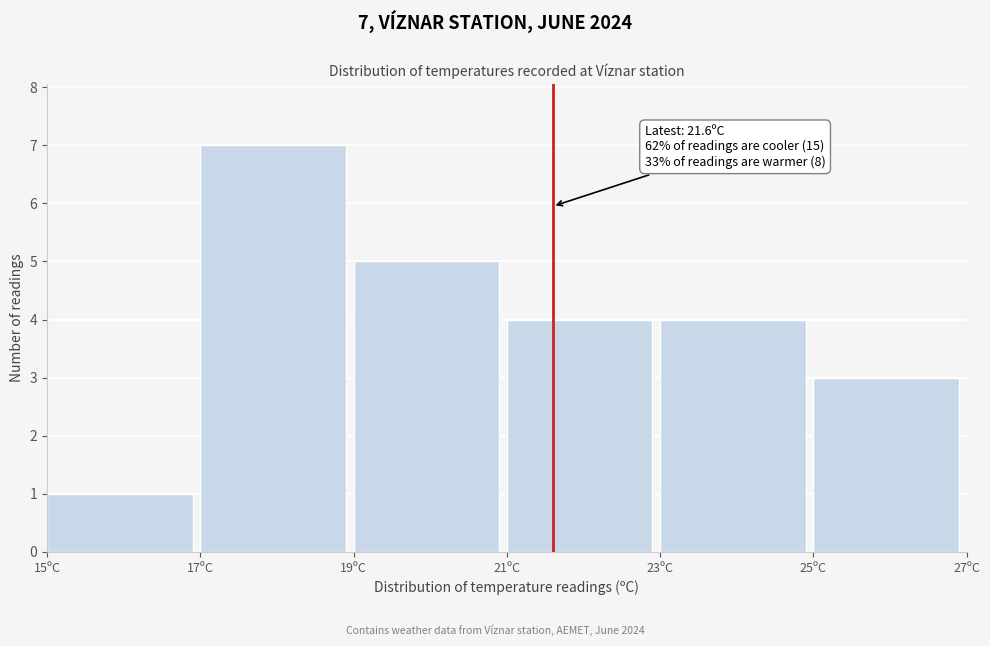

Over which range of the x-axis is the bar tallest?

17 to 19